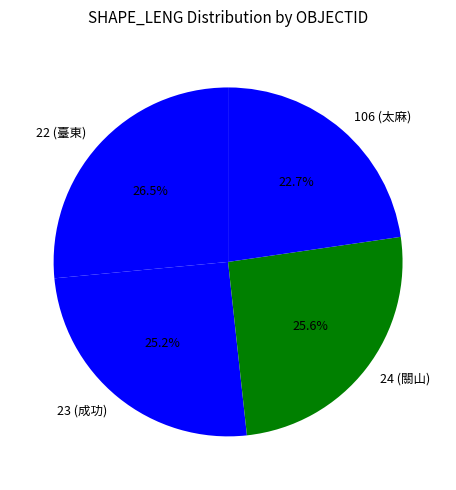

Count the number of slices in the pie.

4